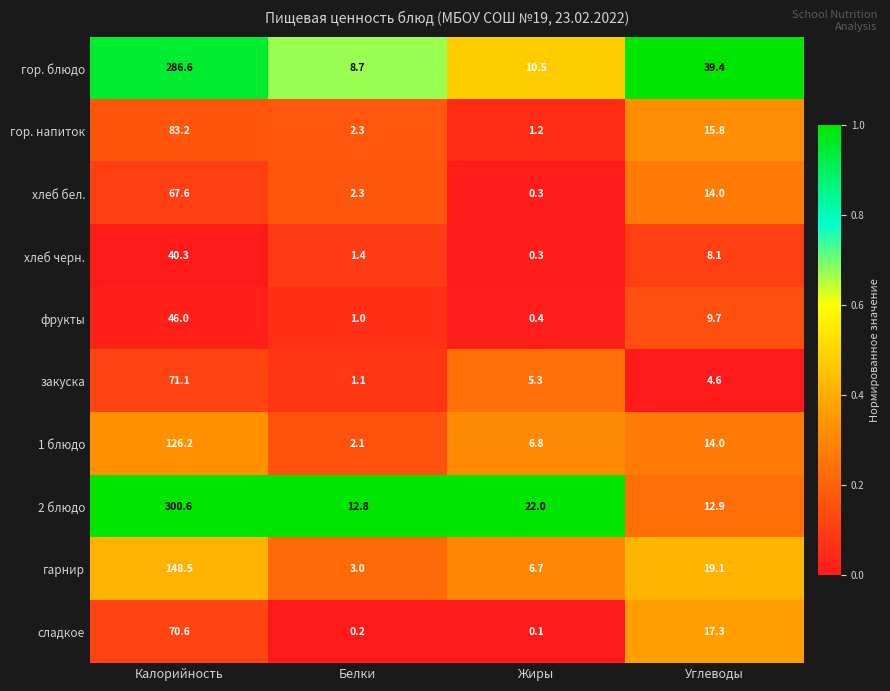

List the series in order of their peak value, lowest first.

хлеб черн., фрукты, хлеб бел., сладкое, закуска, гор. напиток, 1 блюдо, гарнир, гор. блюдо, 2 блюдо